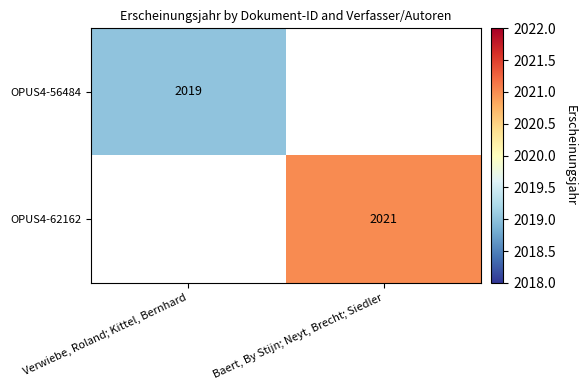

True or false: OPUS4-62162 has a value of 2752 at Baert, By Stijn; Neyt, Brecht; Siedler.

False